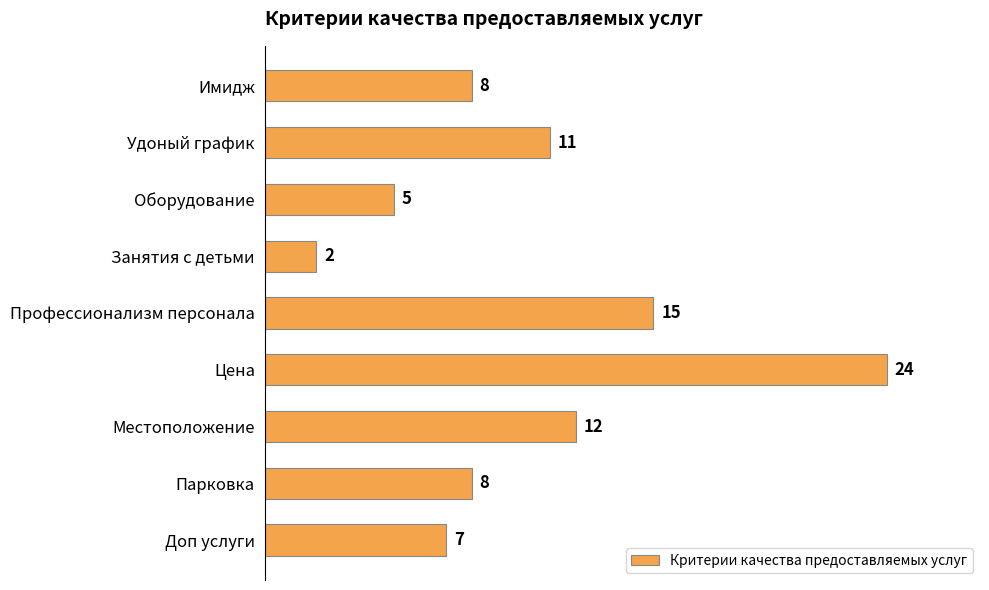

Count the number of data series in this chart.

1